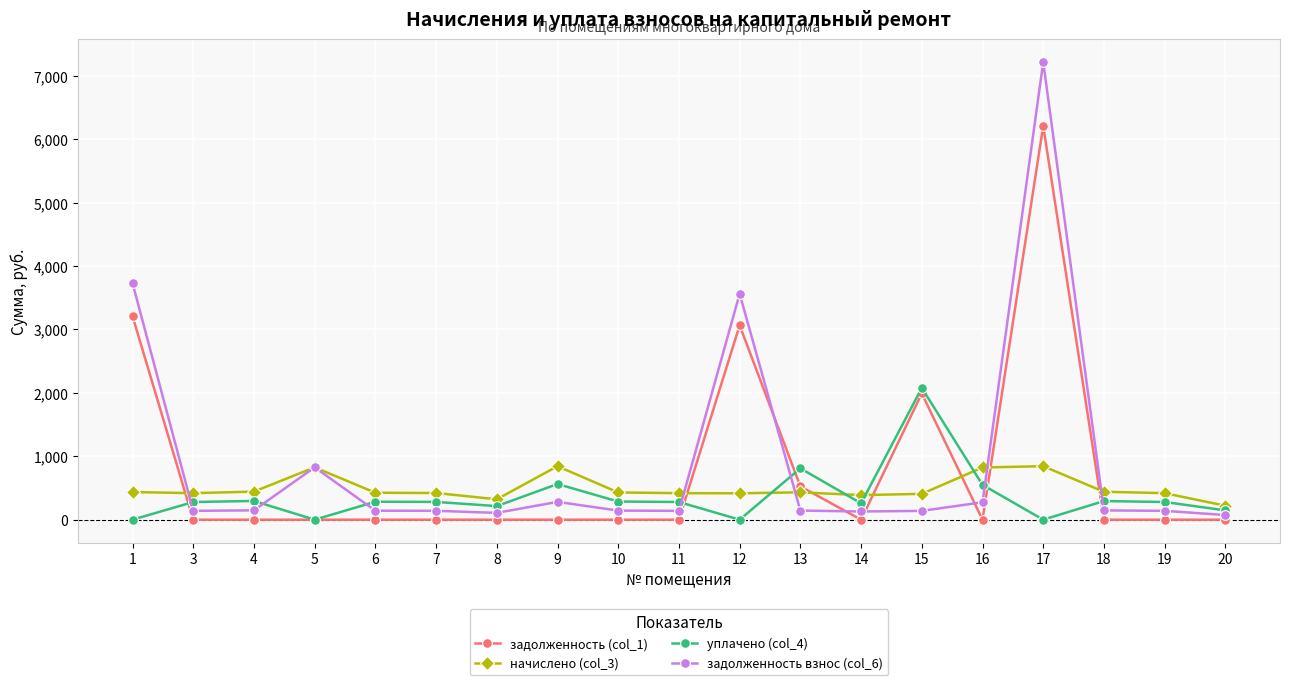

True or false: задолженность (col_1) has more than 2 points higher than both neighbors.

True